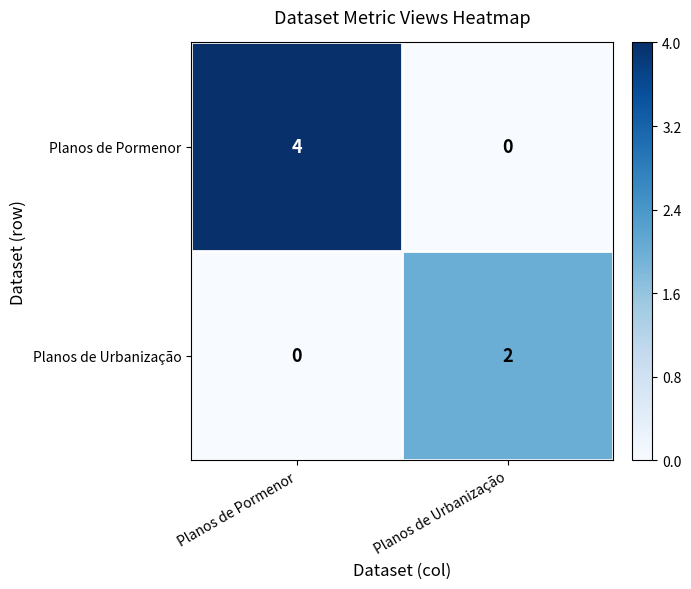

What value does the Planos de Pormenor series have at Planos de Pormenor?

4